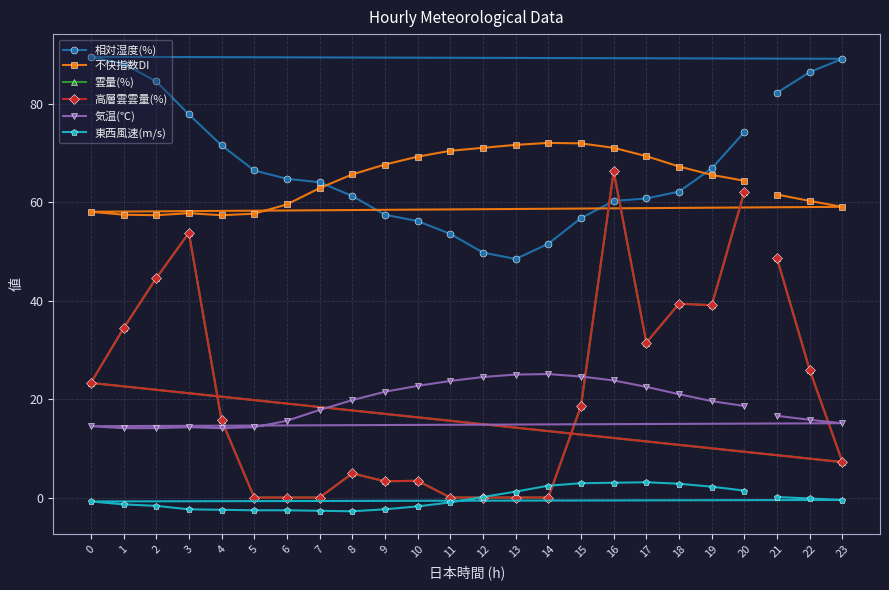

True or false: 気温(℃) and 雲量(%) cross at least once.

True